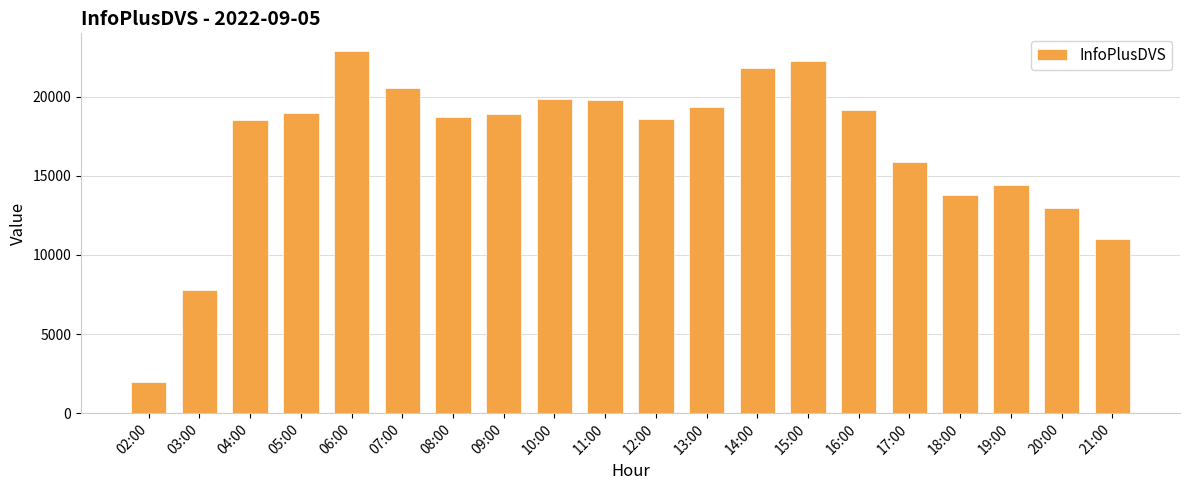

What is the ratio of the value at 03:00 to the value at 02:00?

4.0